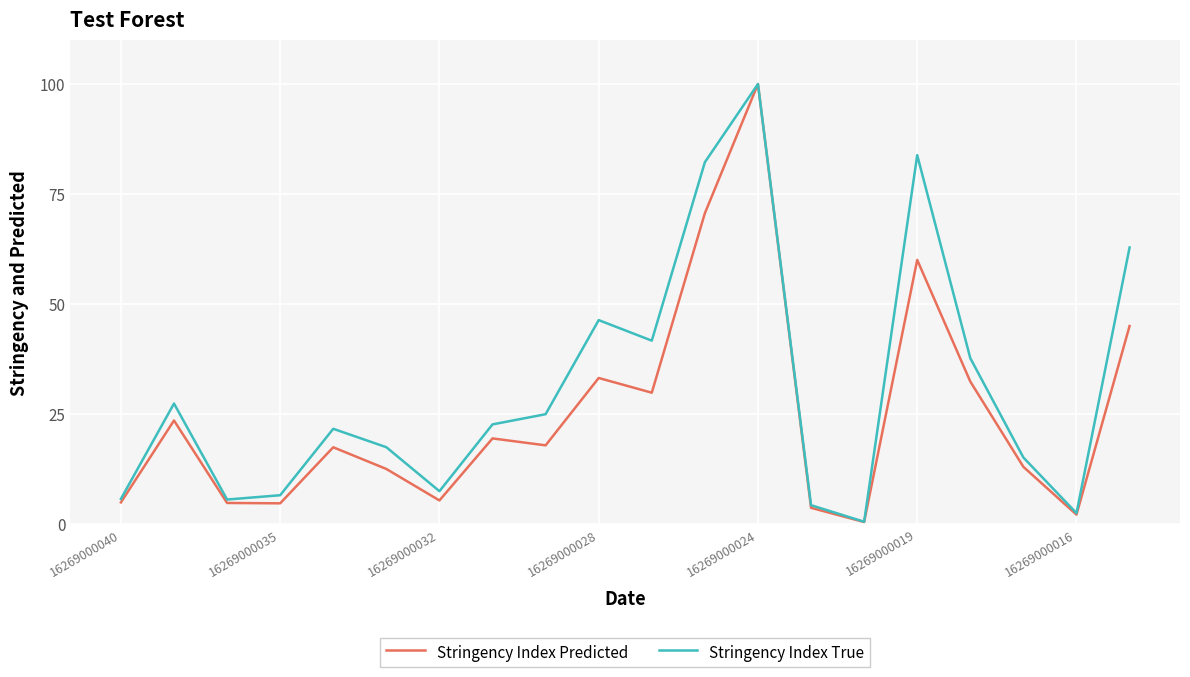

List the series in order of their overall mean, highest first.

Stringency Index True, Stringency Index Predicted